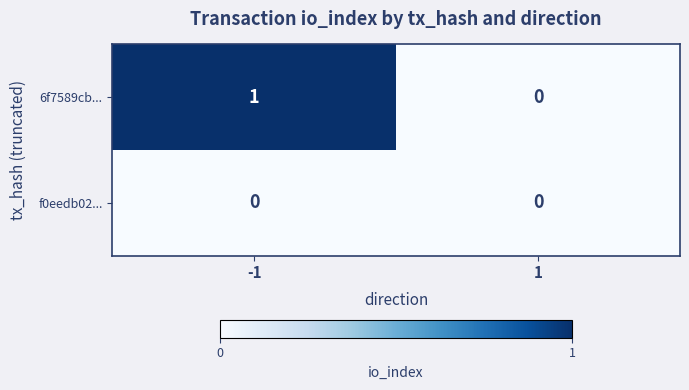

Between -1 and 1, which series saw the biggest shift?

6f7589cb...